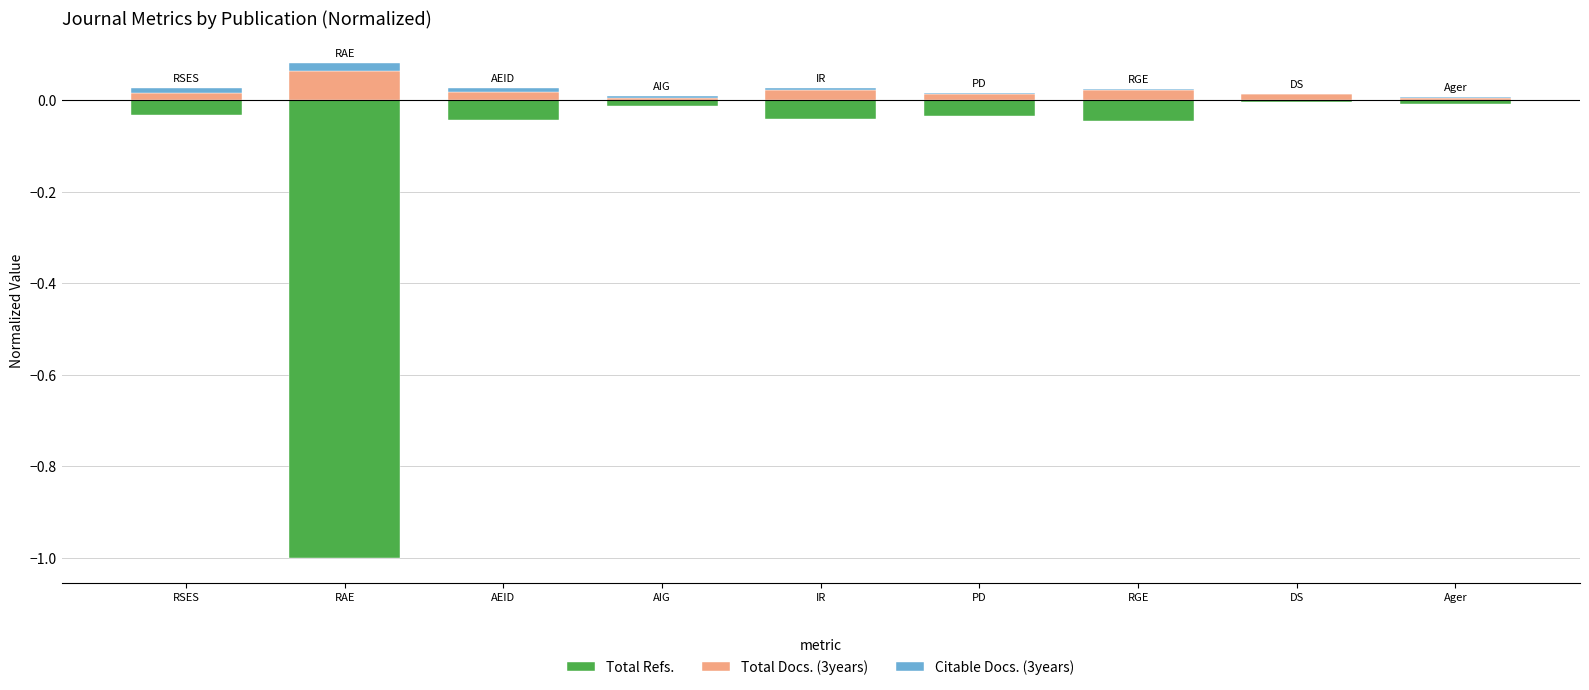

What is the sum of the Total Refs. values at RGE and Ager?

-0.1